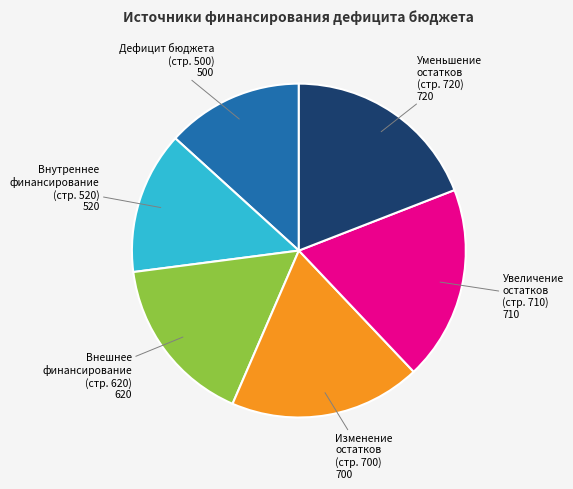

Does any single category account for the majority?

No